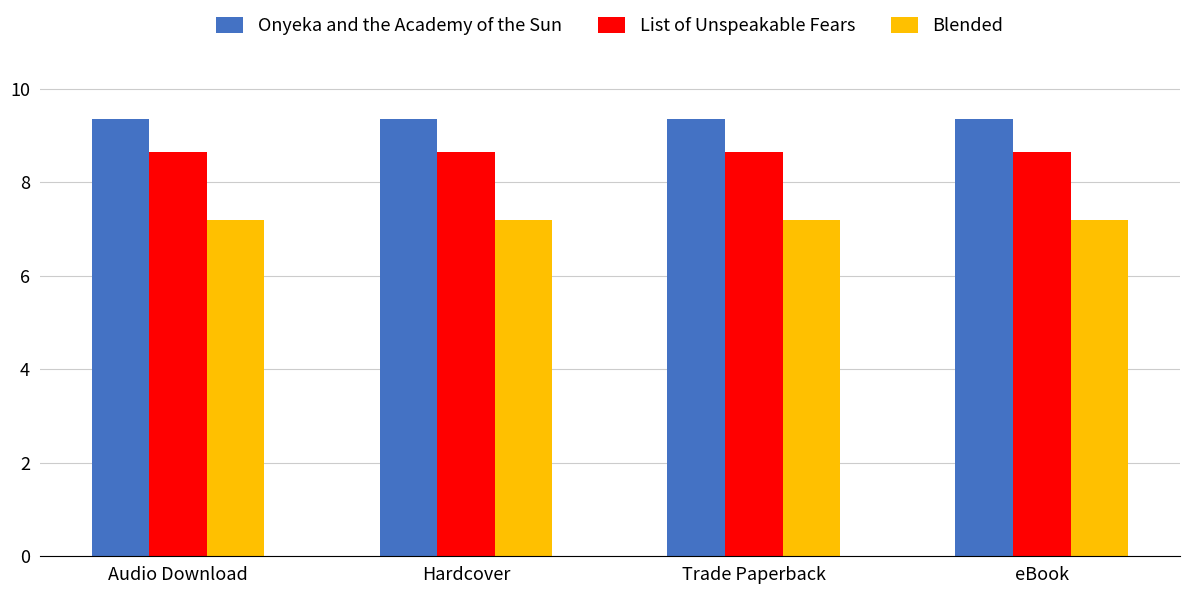

Rank the series by their average value, from highest to lowest.

Onyeka and the Academy of the Sun, List of Unspeakable Fears, Blended